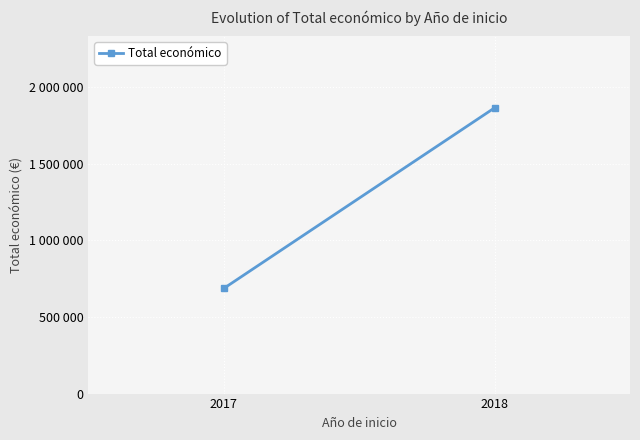

Is this an area chart (filled region under the line)?

No